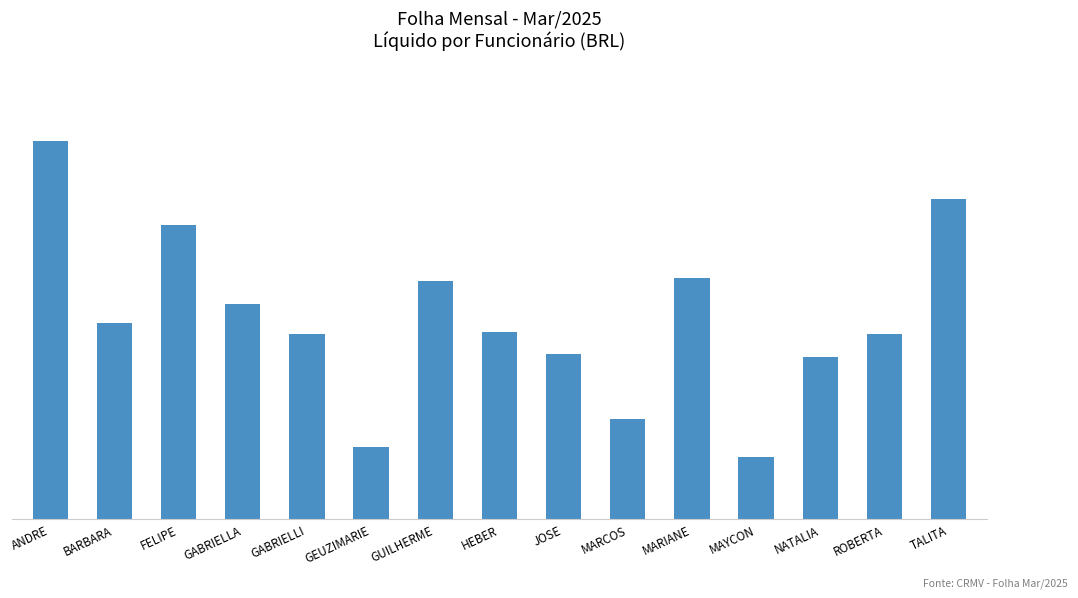

What is the label of the 7th bar from the right?

JOSE